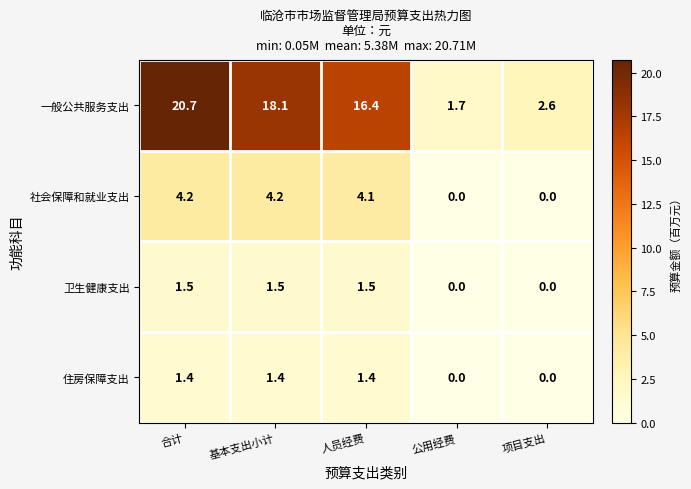

At 基本支出小计, list the series in order from smallest to largest.

住房保障支出, 卫生健康支出, 社会保障和就业支出, 一般公共服务支出